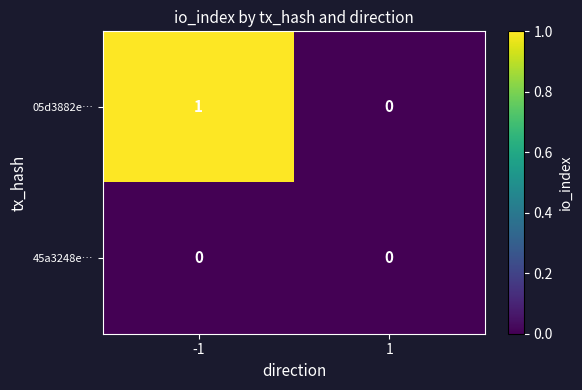

List the series in order of their overall mean, highest first.

05d3882e…, 45a3248e…